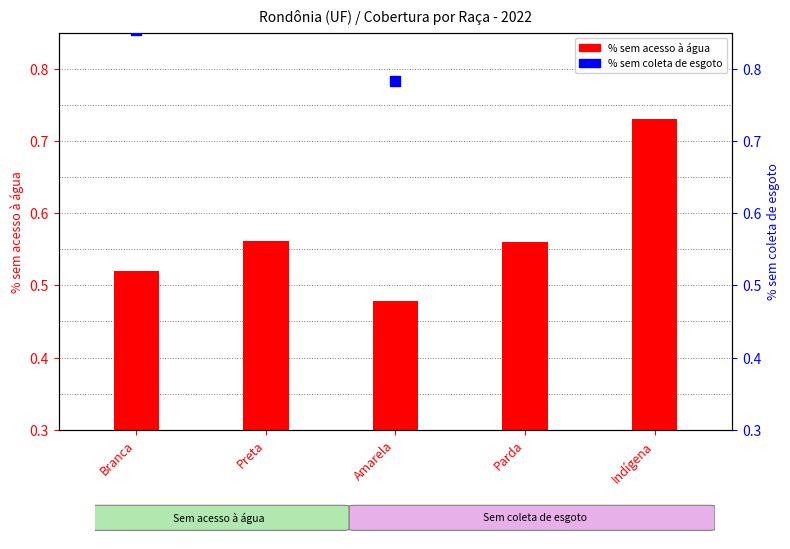

Which series has the largest total across all categories?

Sem coleta de esgoto